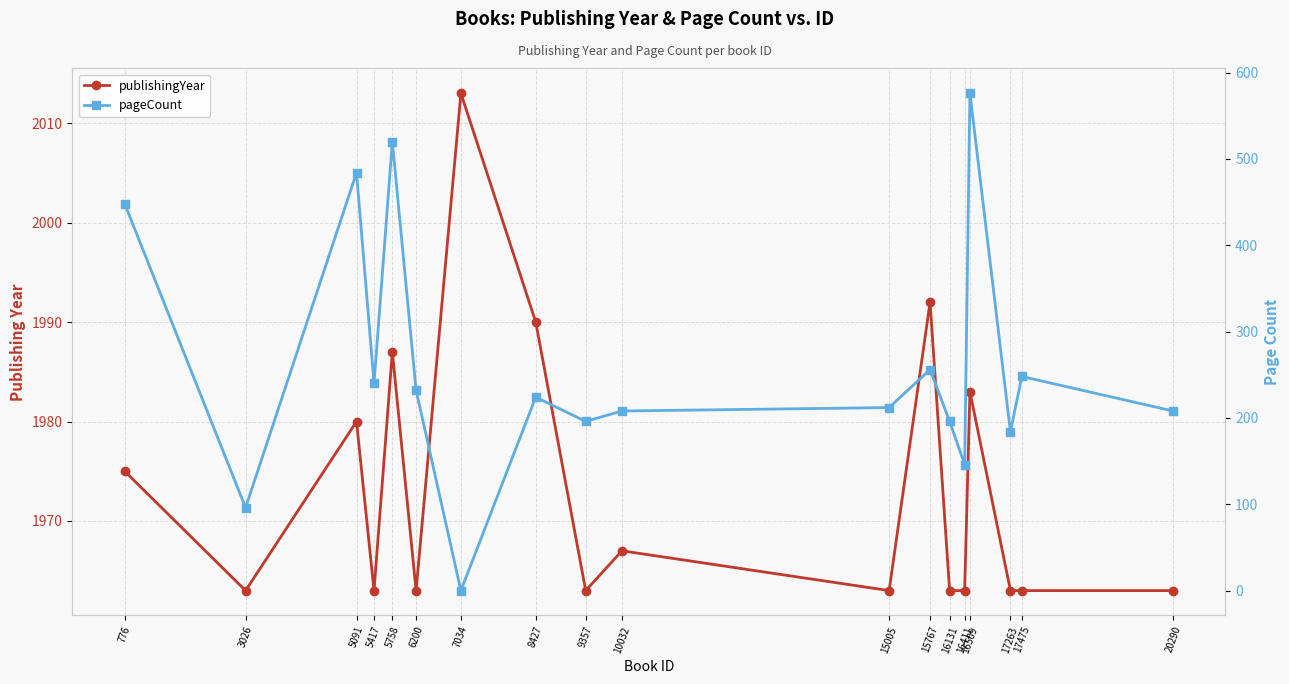

True or false: pageCount and publishingYear intersect in this chart.

False